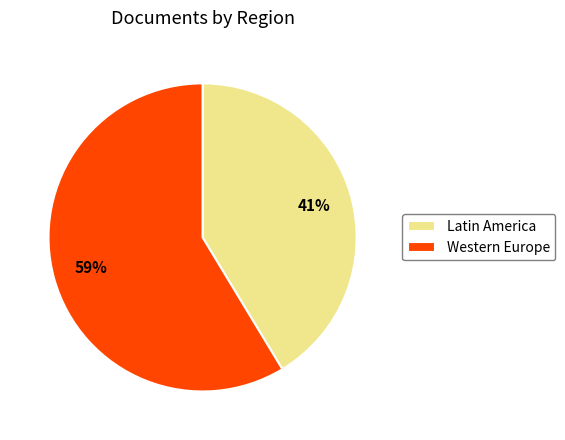

To the nearest percent, what is the average slice percentage?

50%